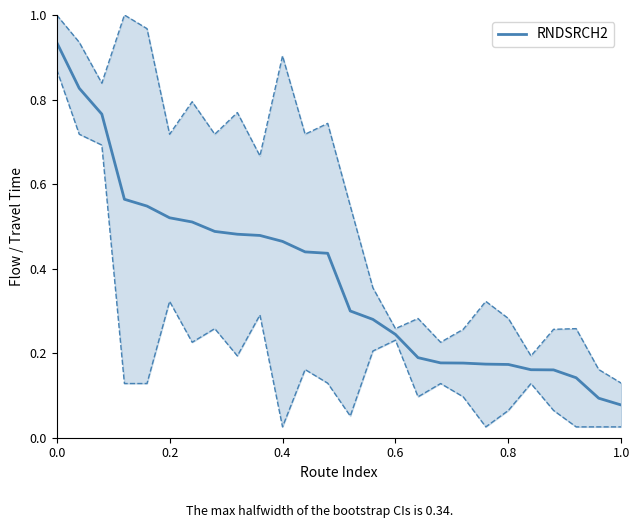

Reading left to right, extract all data points from this chart.

0.9	0.8	0.8	0.6	0.5	0.5	0.5	0.5	0.5	0.5	0.5	0.4	0.4	0.3	0.3	0.2	0.2	0.2	0.2	0.2	0.2	0.2	0.2	0.1	0.1	0.1